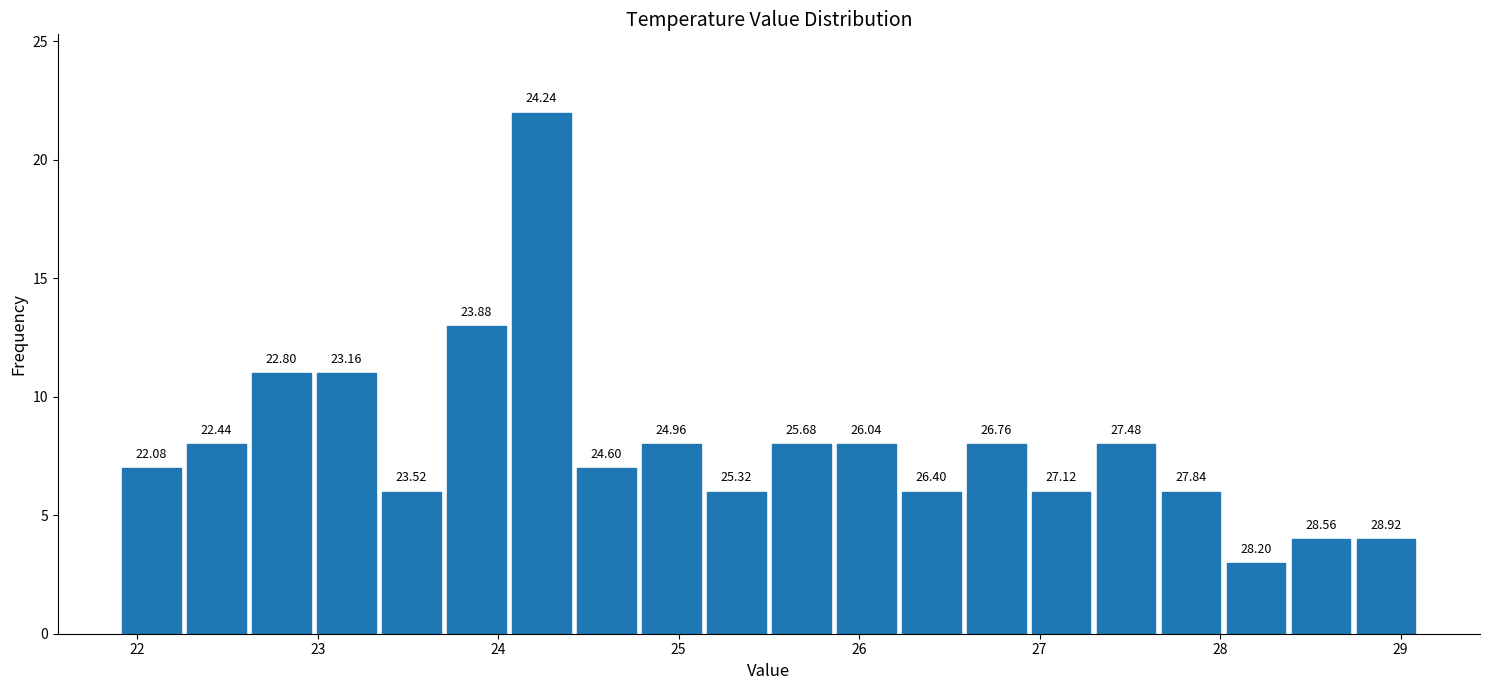

Read against the x-axis, roughly where is the centre of the tallest bar?

24.2